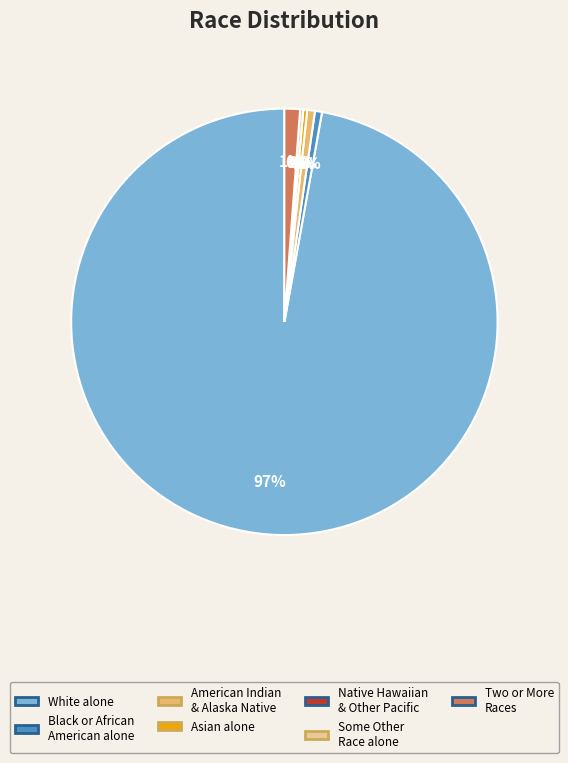

Which slice is the largest?

White alone